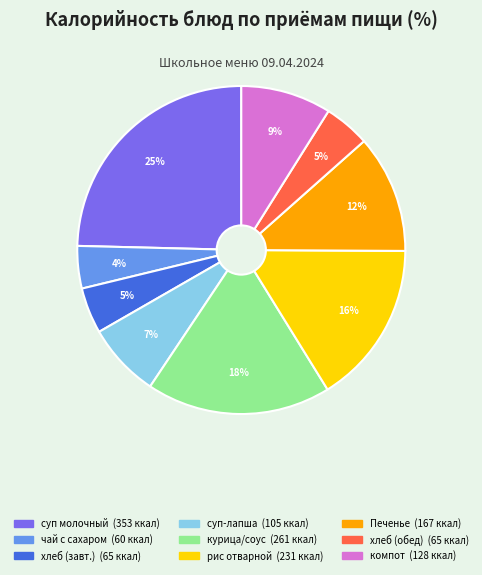

Does any single category account for the majority?

No